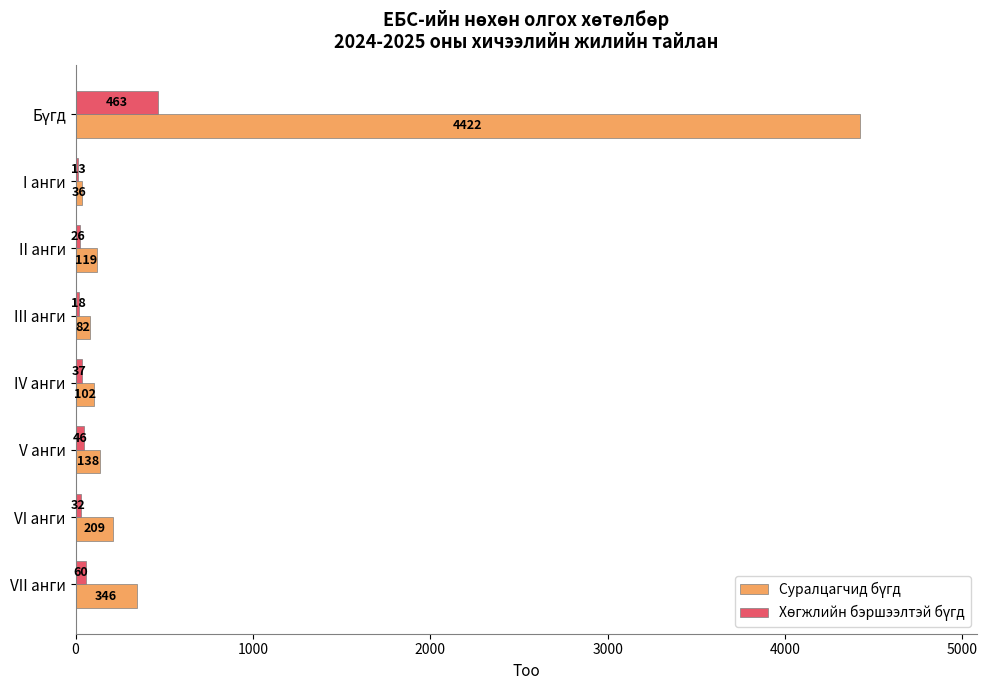

What is the greatest value displayed?

4422